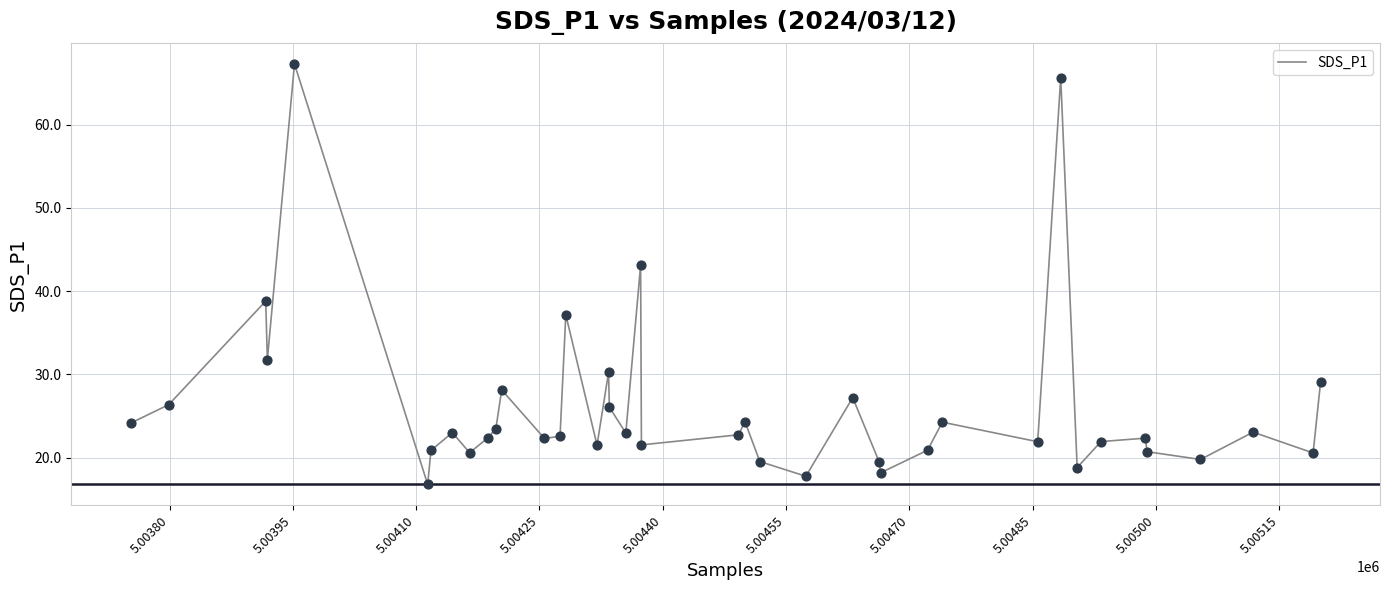

What is the difference between the maximum and minimum values?

50.5